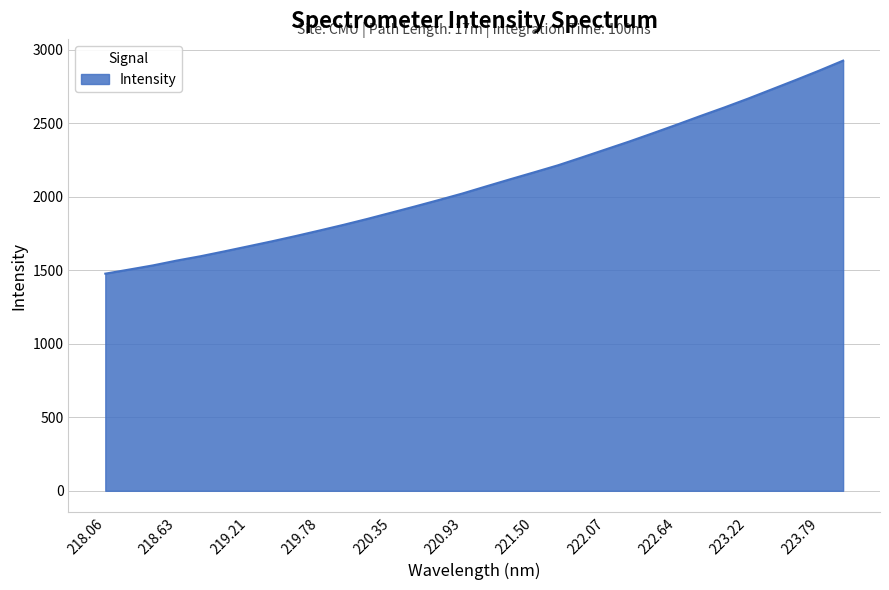

What is the maximum value shown in the chart?

2925.4